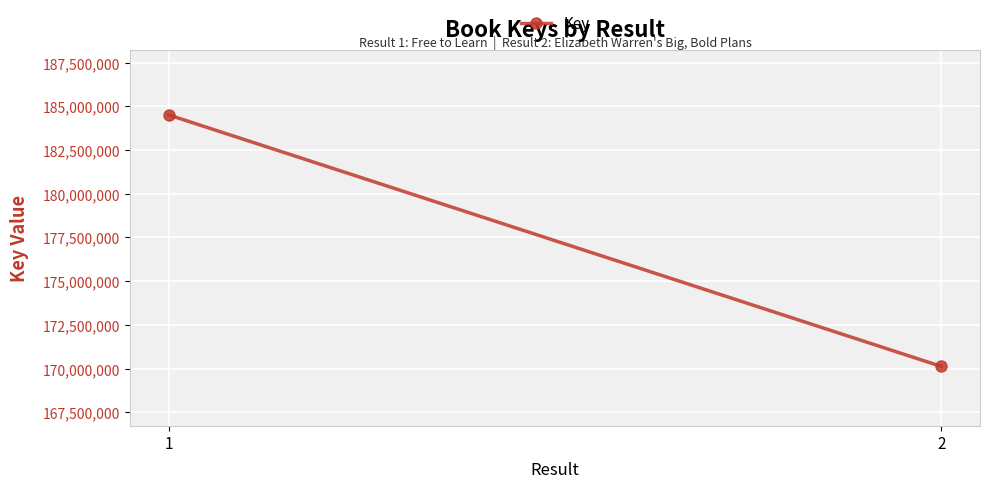

How many values are below 184506846?

1